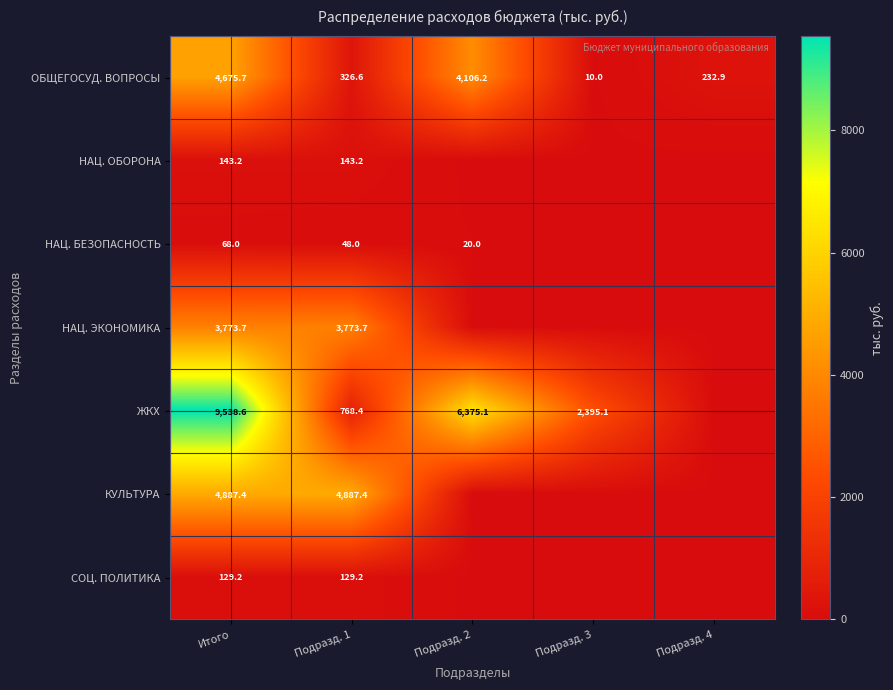

What is the spread (max minus min) of values at Подразд. 4?

232.9